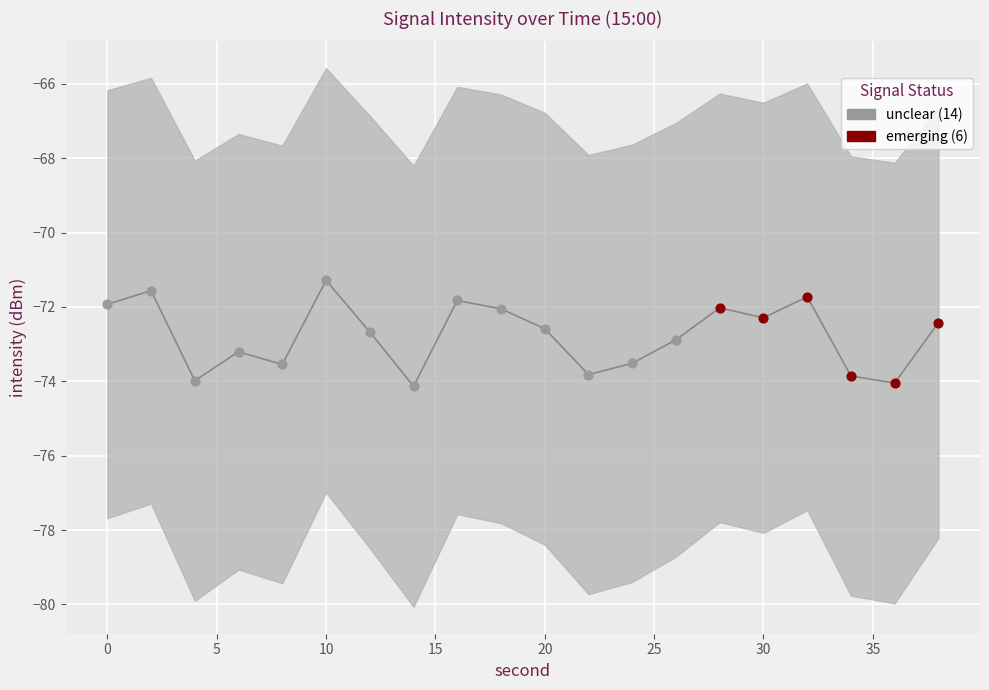

Which has a higher value, 30 or 34?

30